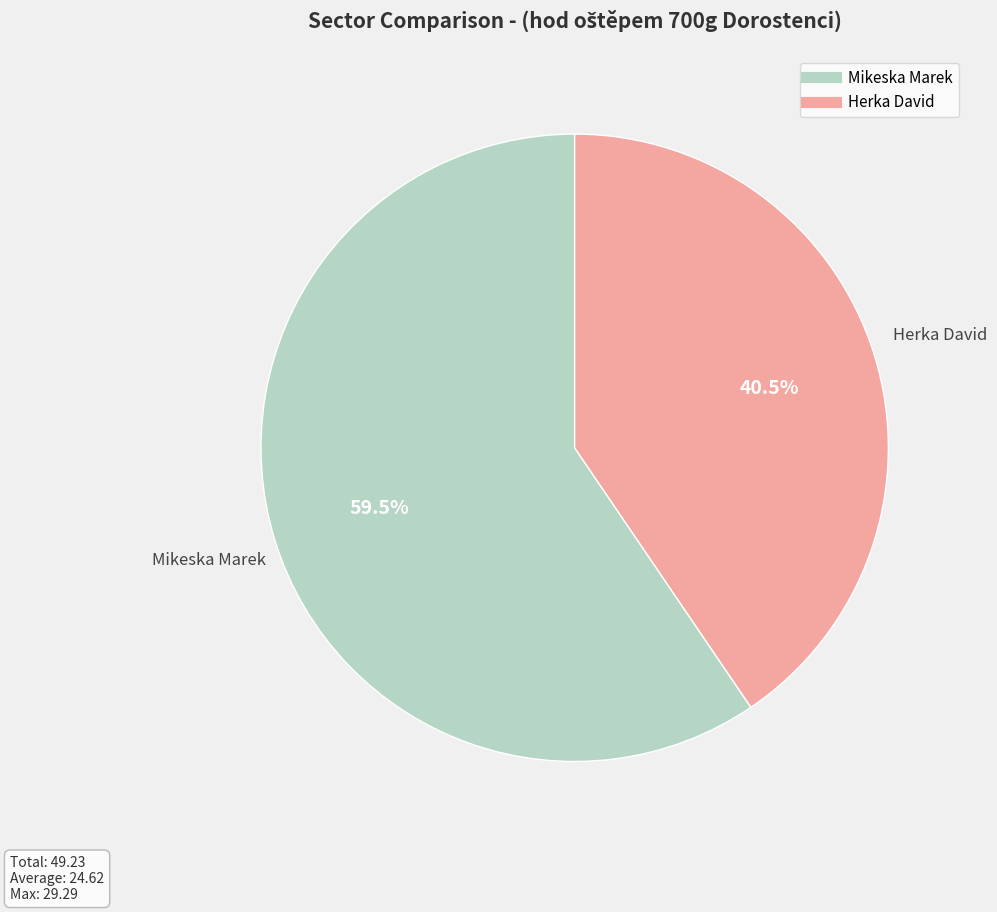

To the nearest percent, what is the difference between the Mikeska Marek and Herka David slice percentages?

19%